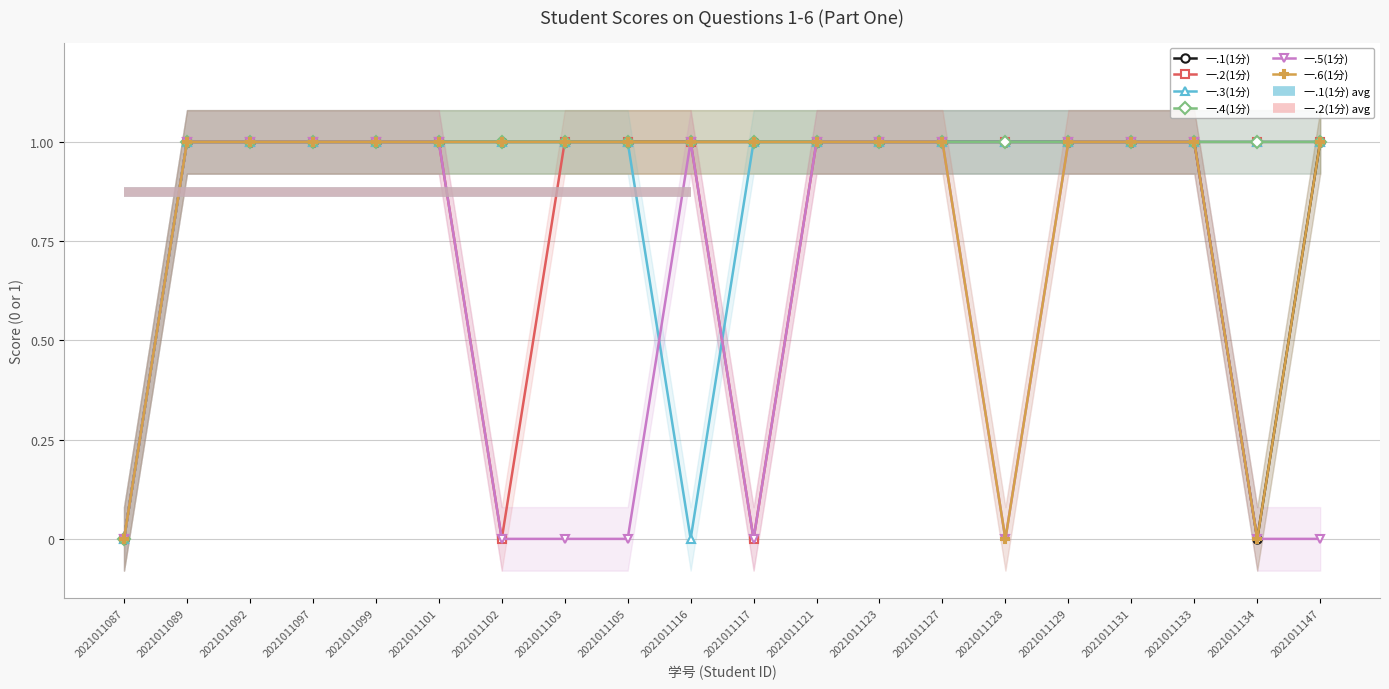

True or false: 一.2(1分) and 一.1(1分) intersect in this chart.

False